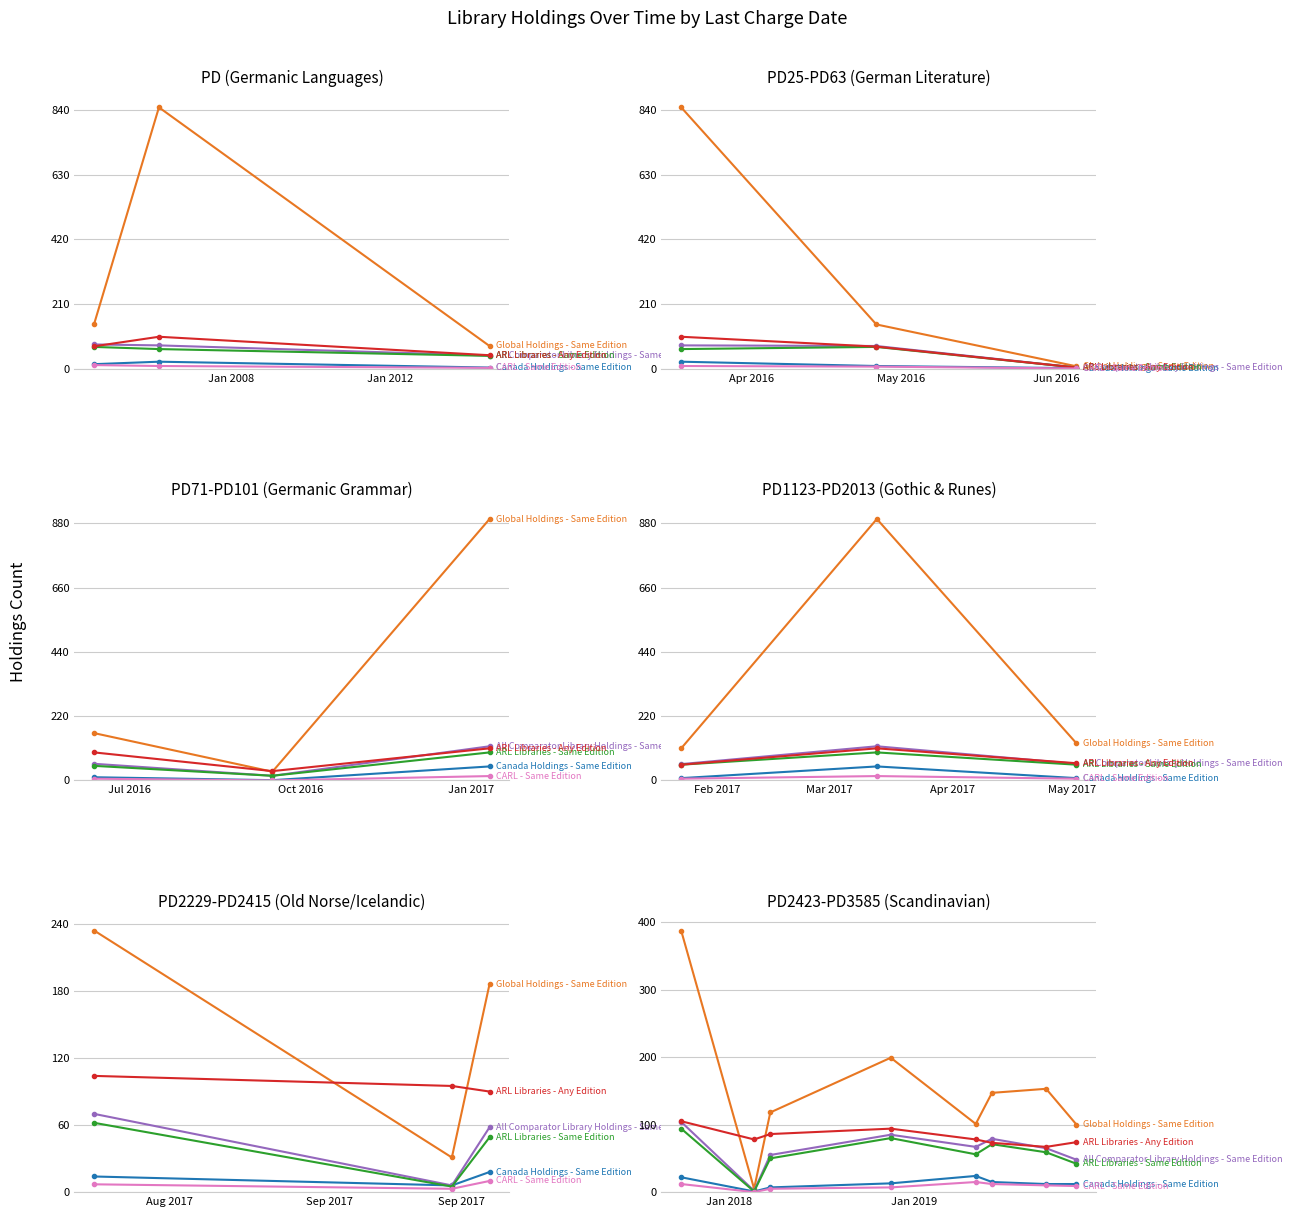

Does the chart display data point markers on the line(s)?

Yes